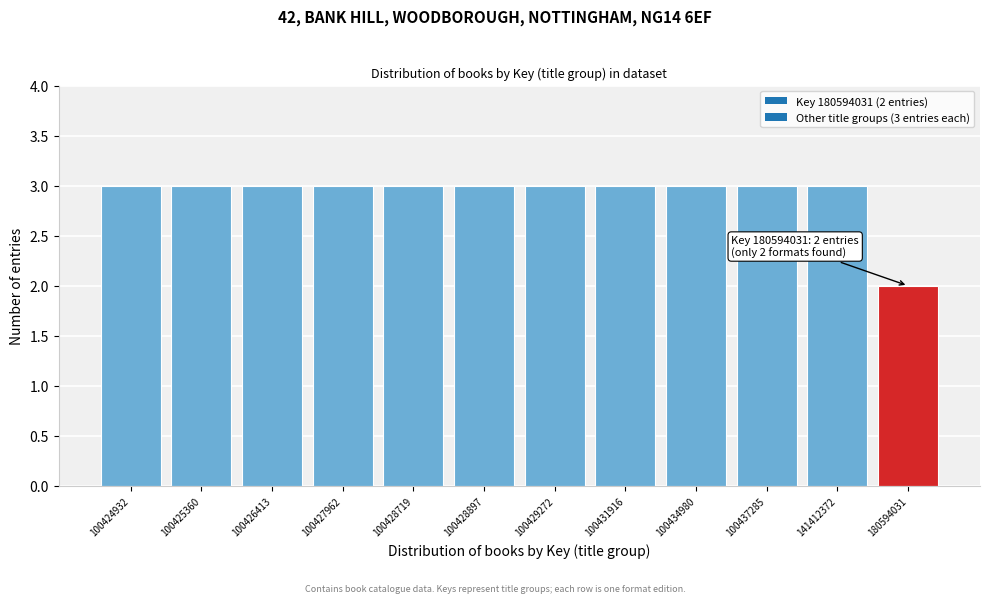

Reading left to right, list all the values displayed in this chart.

100424932=3	100425360=3	100426413=3	100427962=3	100428719=3	100428897=3	100429272=3	100431916=3	100434980=3	100437285=3	141412372=3	180594031=2